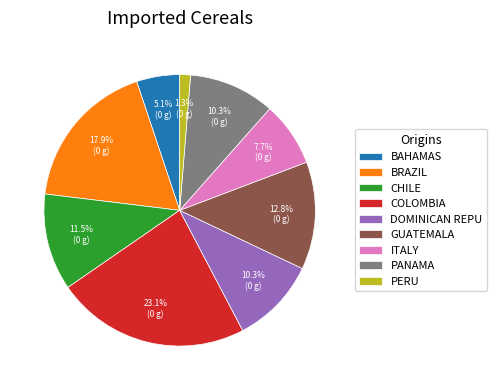

Between BAHAMAS and PANAMA, which is larger?

PANAMA